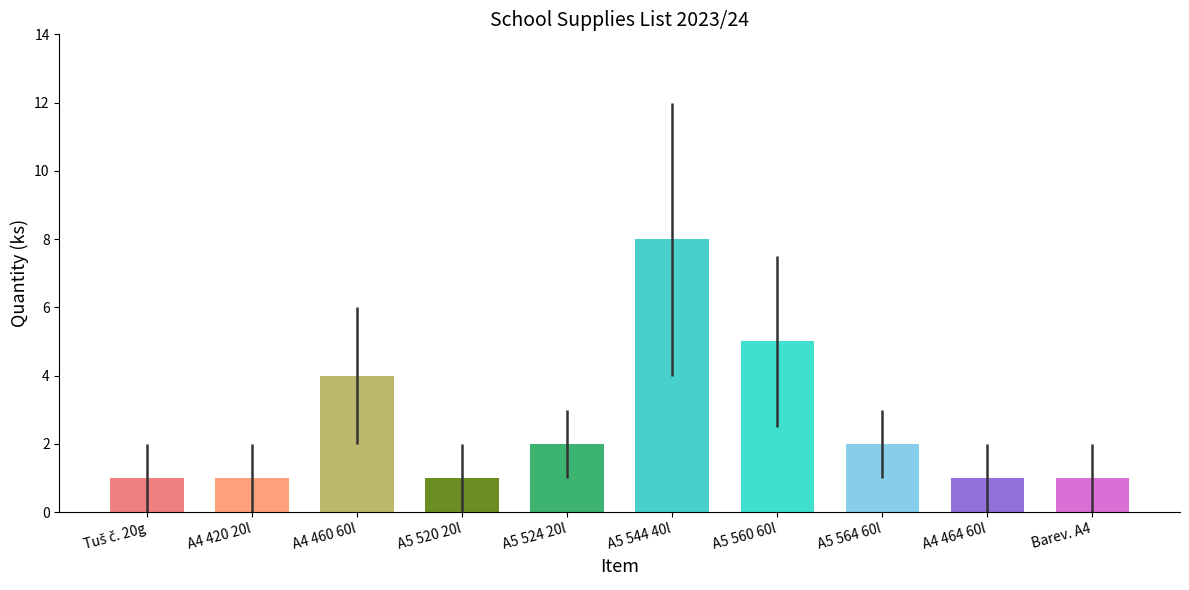

At which category does the chart reach its peak across all series?

A5 544 40l